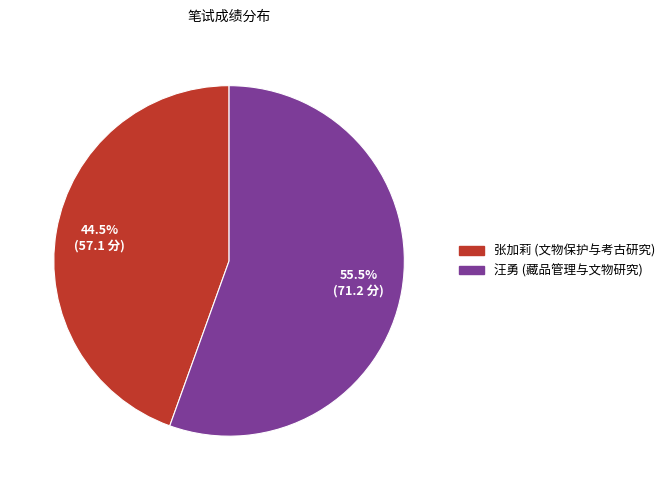

Approximately how many times larger is the value at 张加莉 (文物保护与考古研究) compared to 汪勇 (藏品管理与文物研究)?

0.8